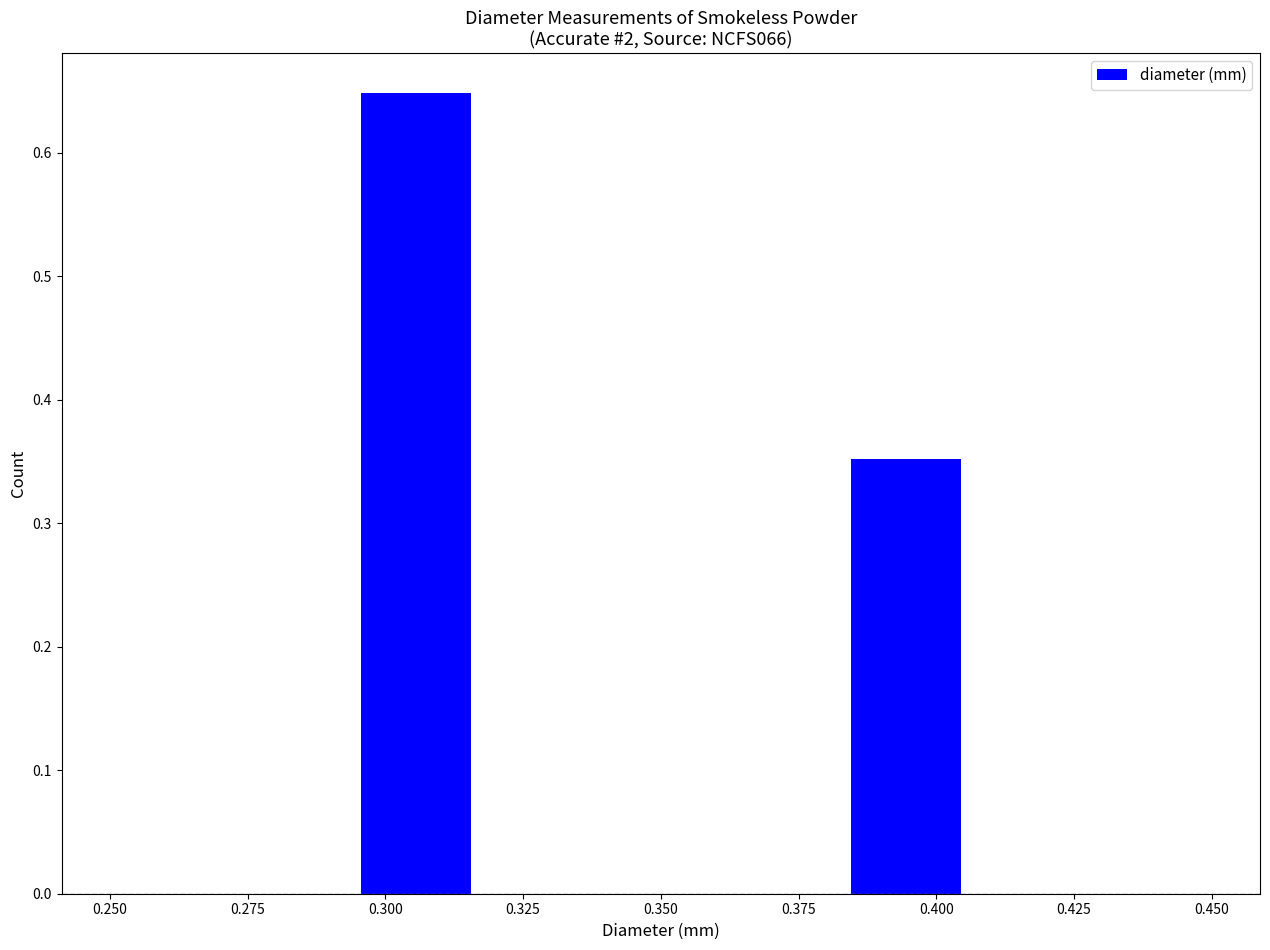

Over which range of the x-axis is the bar tallest?

0.295 to 0.315